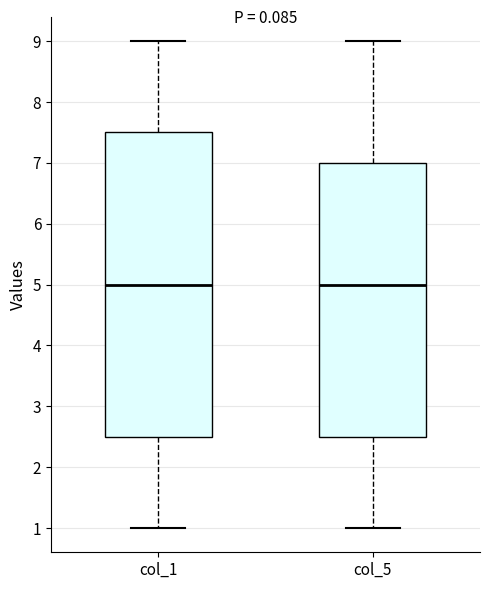

Where does the lower whisker of the box for col_5 end on the y-axis? The values are not printed on the chart, so give them approximately, as read against the axis.

1.0